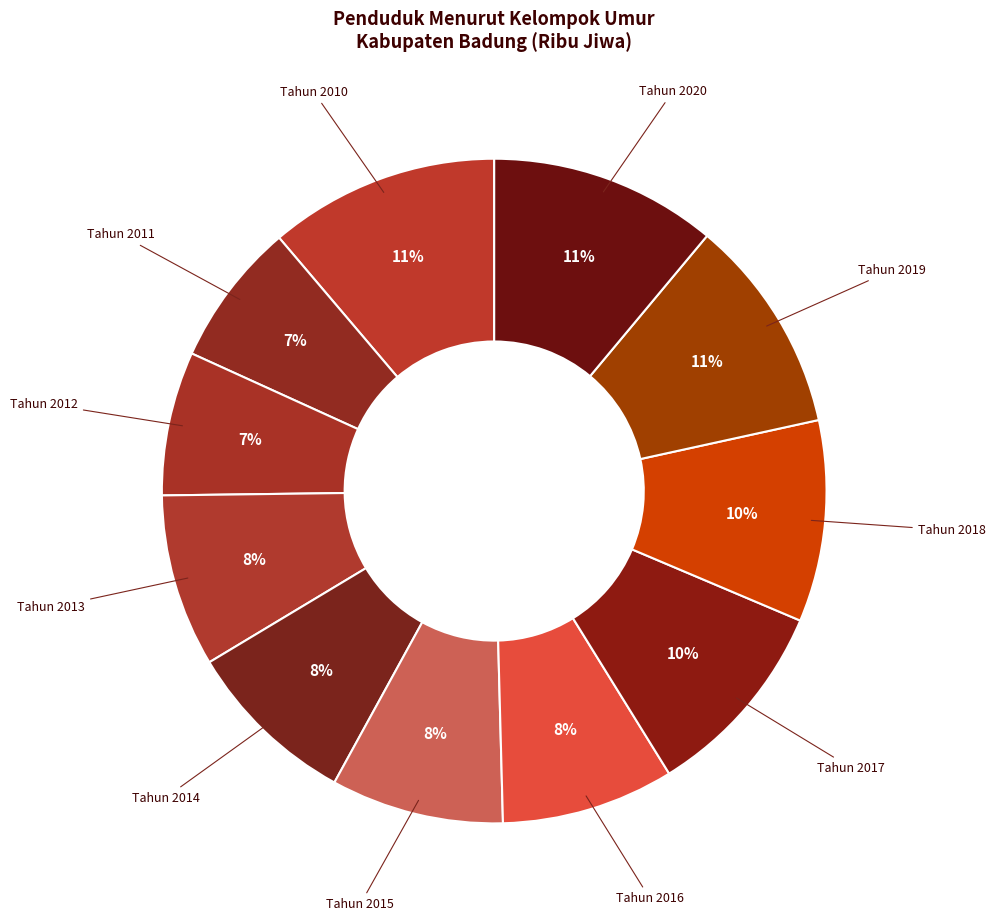

Does Tahun 2014 account for over 50% of the chart?

No